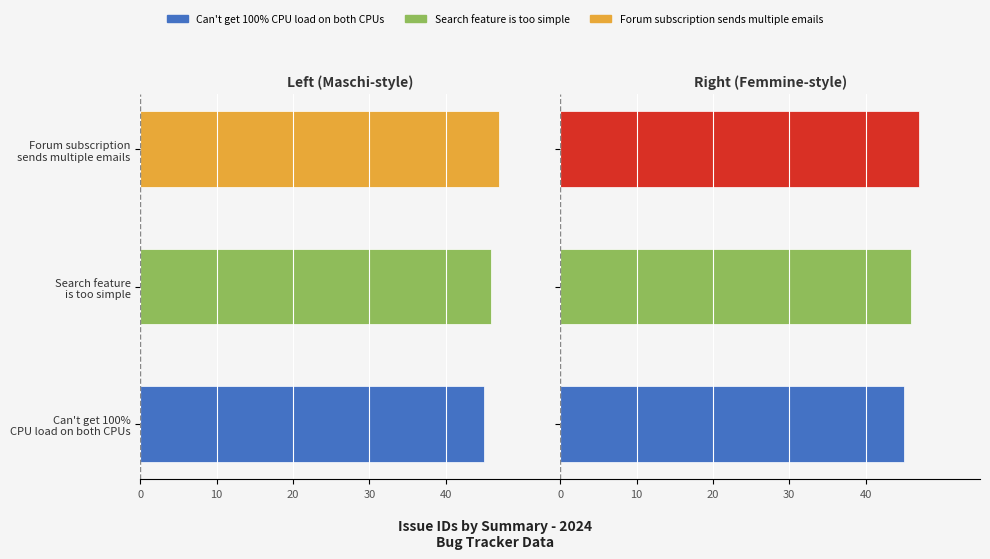

Is it true that the value at Forum subscription sends multiple emails is 15?

False